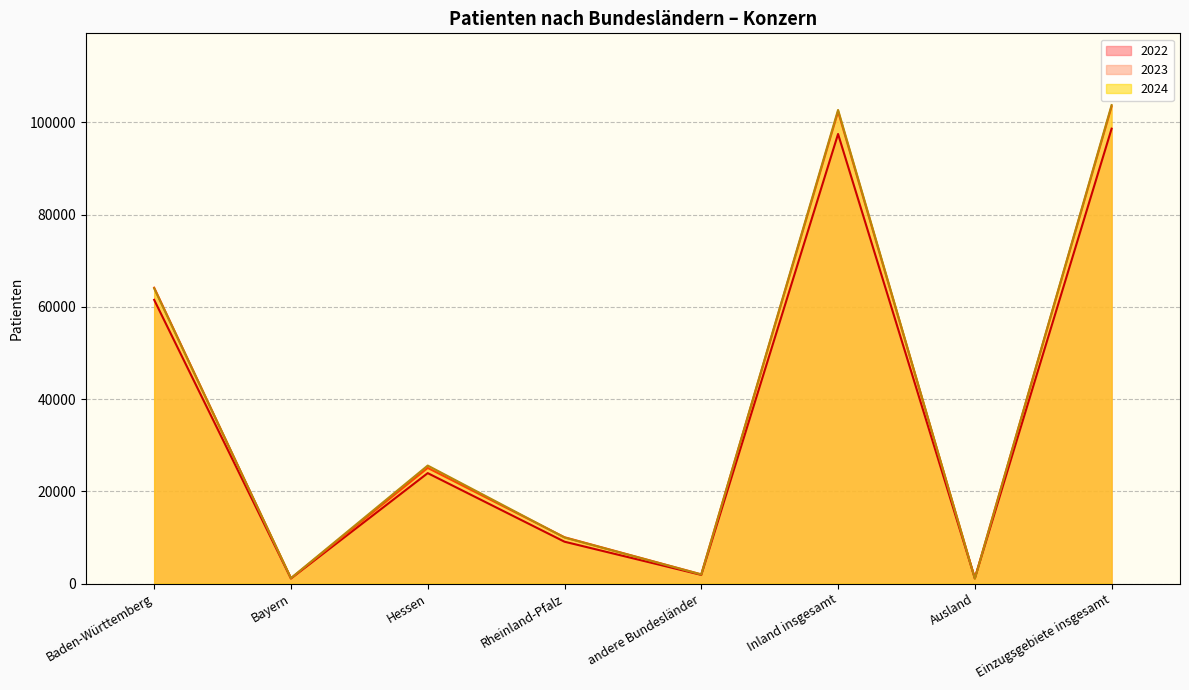

Reading left to right, list all the values displayed in this chart.

2024: 63993.5	1173.5	25576.0	9974.0	1962.0	102679.0	1052.0	103731.0
2023: 64141.0	1124.0	25068.0	10037.0	1983.0	102353.0	1100.0	103453.0
2022: 61505.0	1091.0	23936.0	9067.0	1870.0	97469.0	1152.0	98621.0